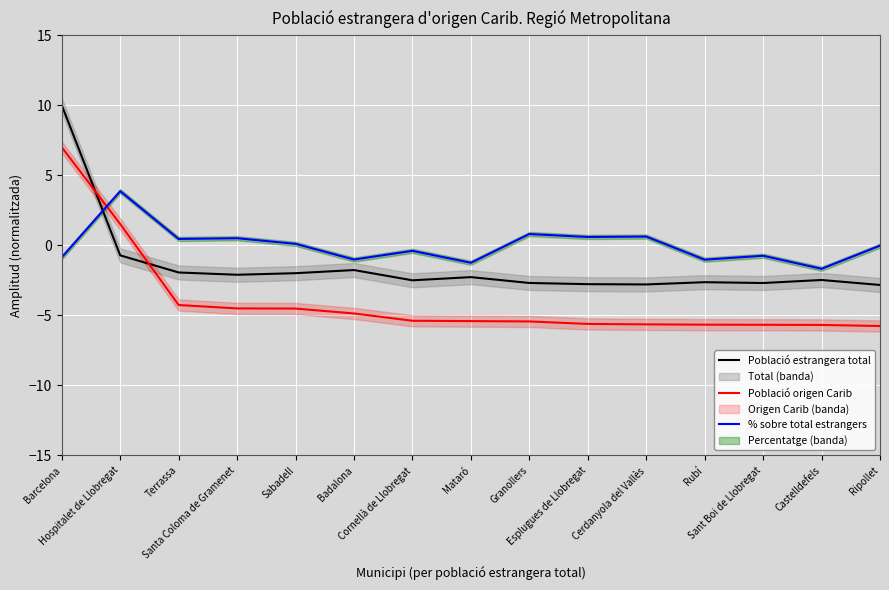

What is the minimum value shown in the chart?

-5.8